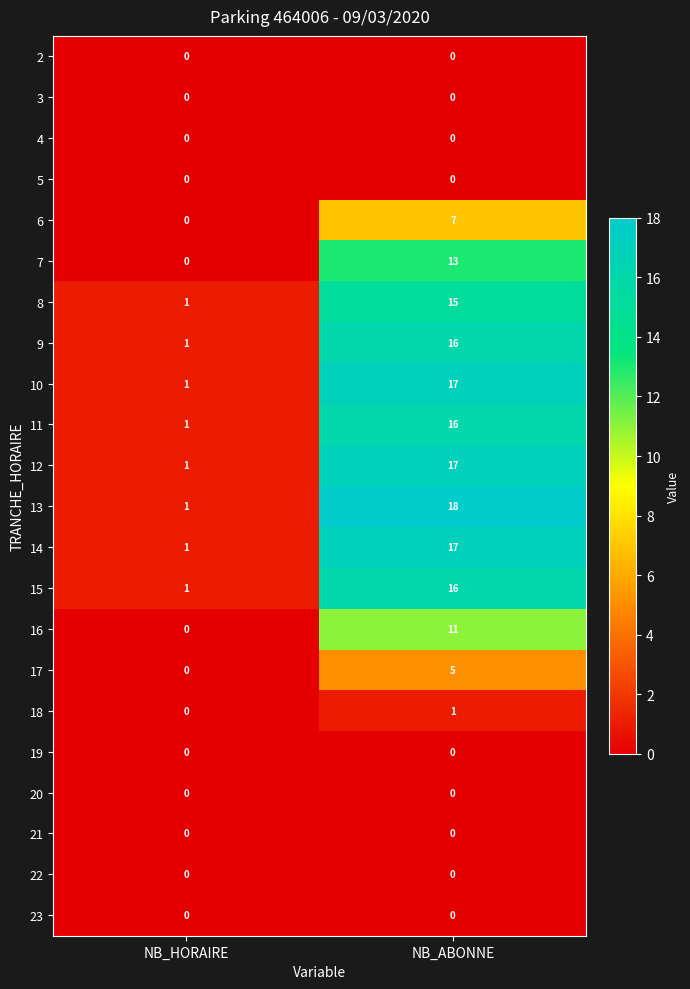

At which category is the sum across all series the highest?

NB_ABONNE